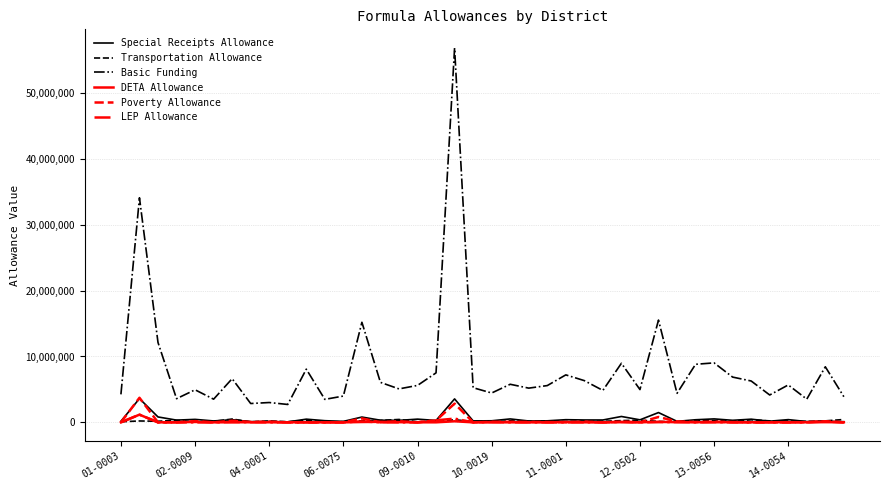

True or false: Basic Funding and DETA Allowance cross at least once.

False